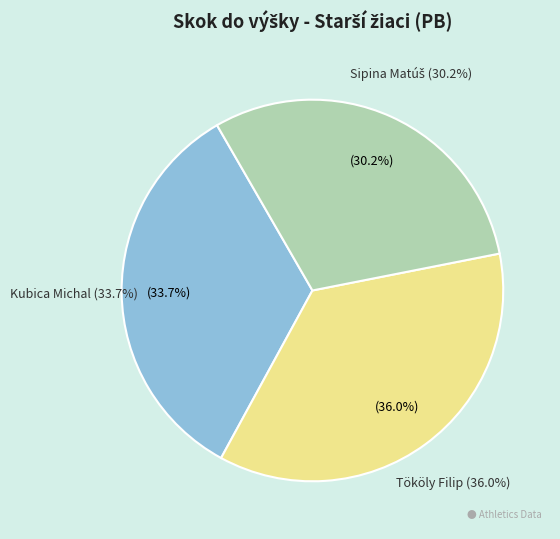

To the nearest percent, what is the combined percentage of Tököly Filip and Kubica Michal?

70%